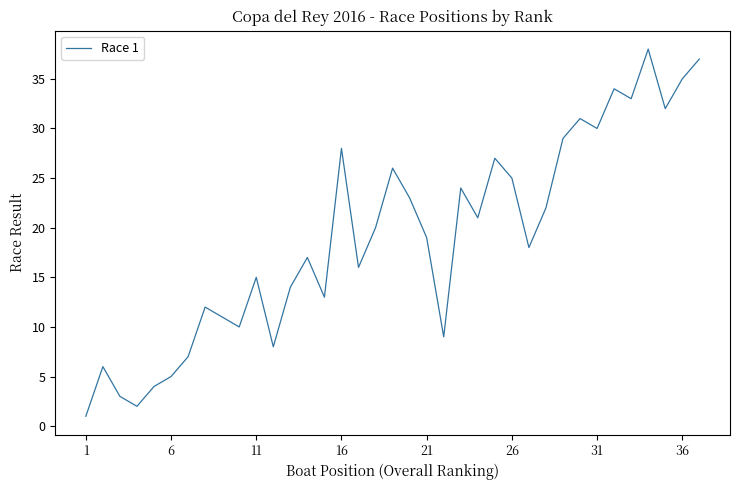

What is the difference between the maximum and minimum values?

37